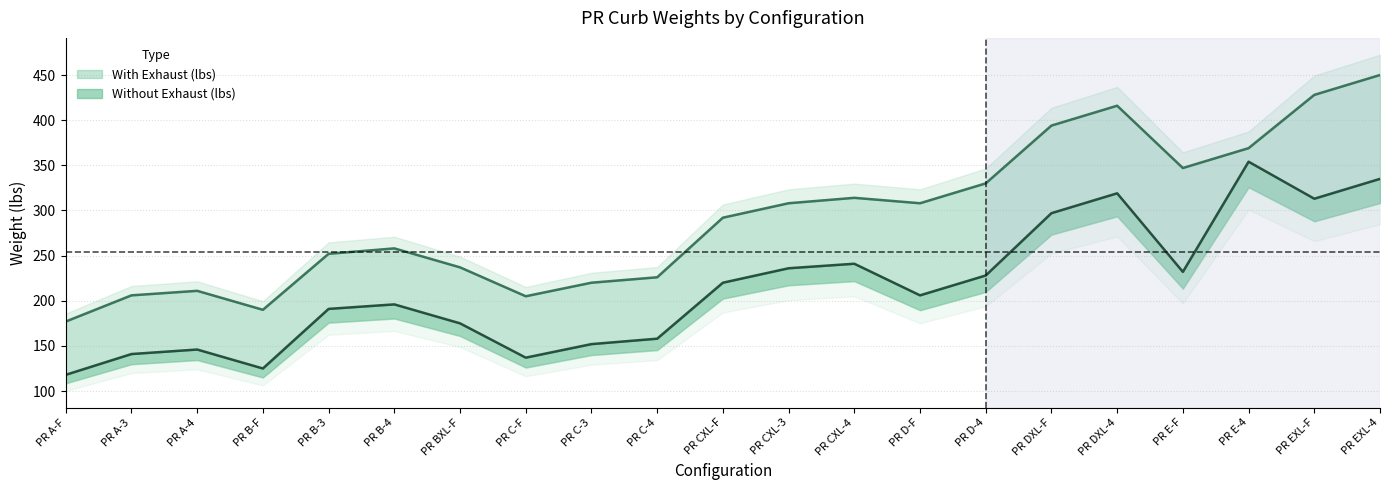

Where is the first local minimum for Without Exhaust (lbs)?

PR B-F